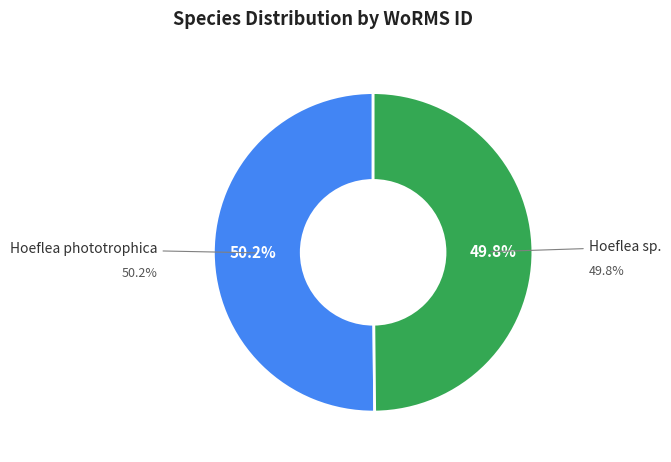

What is the smallest slice in the pie chart?

Hoeflea sp.